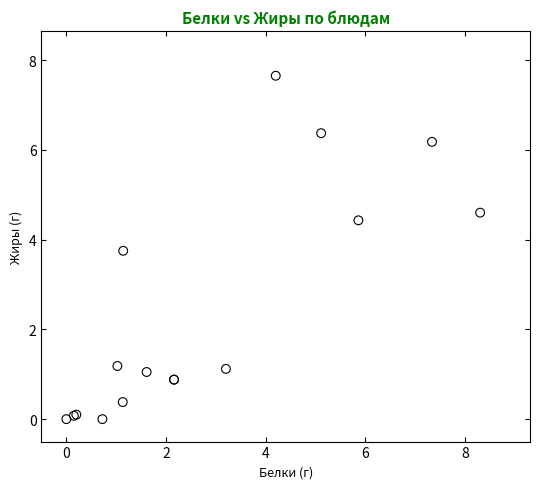

What Y value in the scatter plot is closest to 3?

3.8